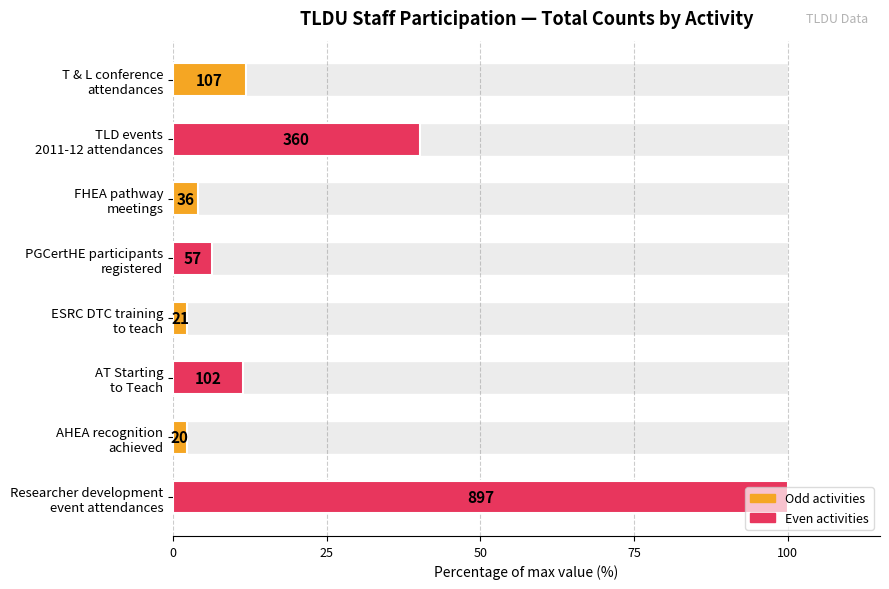

What is the sum of all values?

178.4